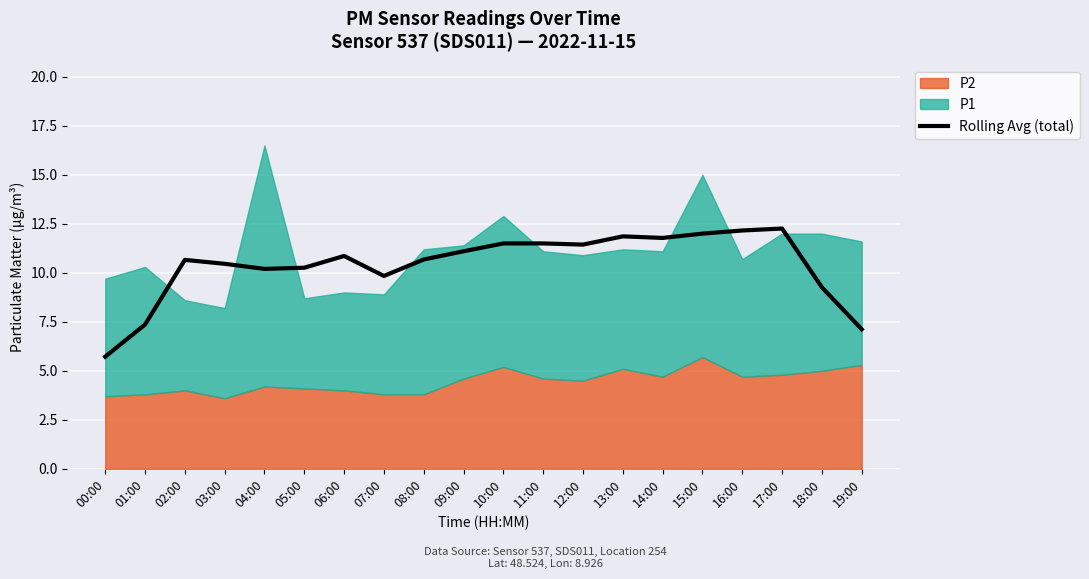

What is the value of the 8th point from the left?

9.8